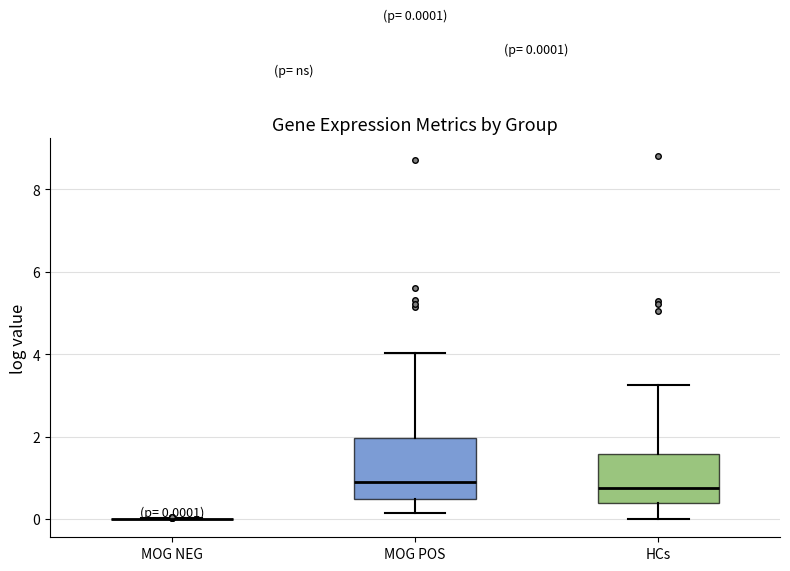

Comparing the boxes themselves (not the whiskers), which one is the tallest?

MOG POS